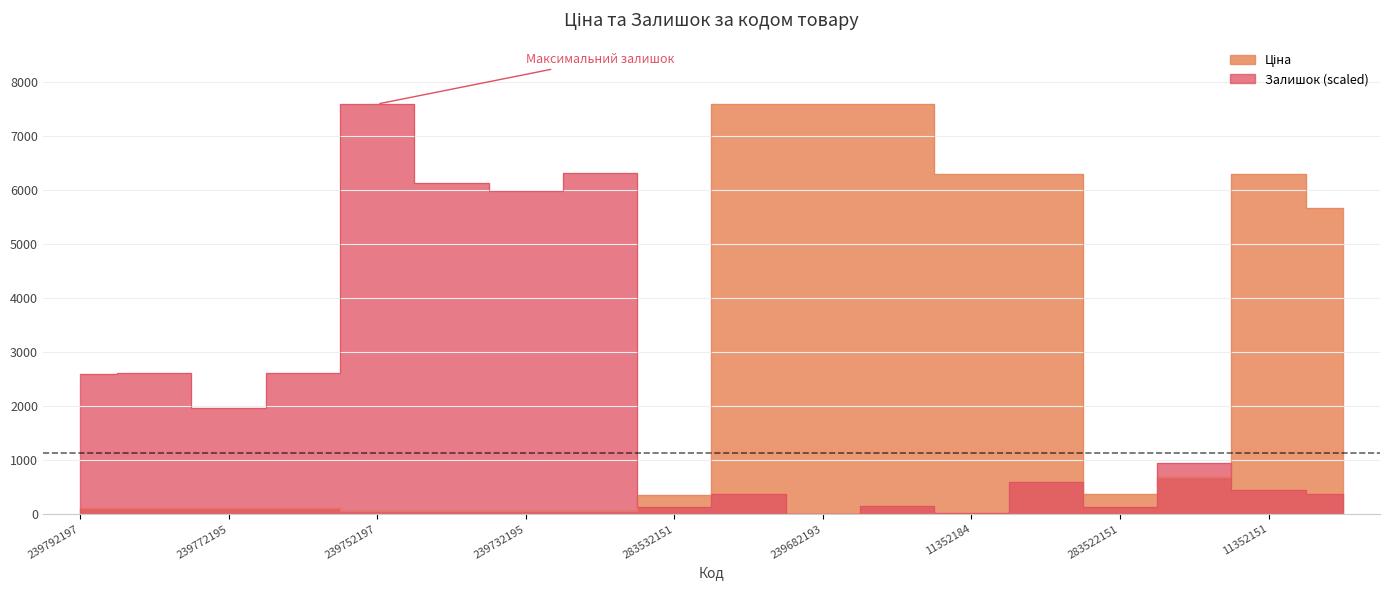

What is the label of the 8th point from the left?

239732179